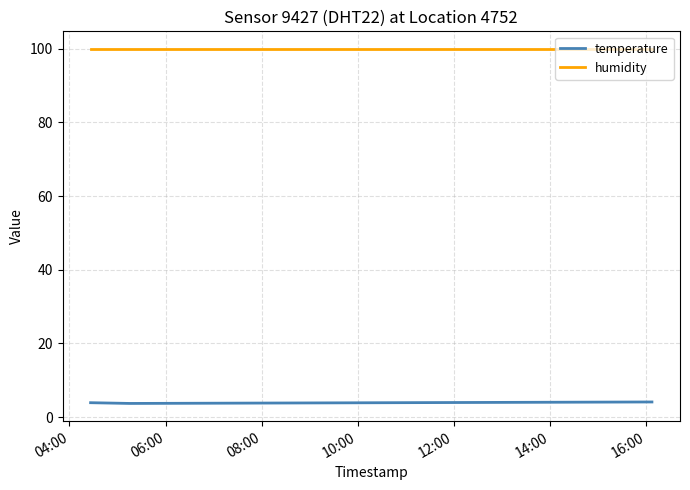

Rank the series by their average value, from lowest to highest.

temperature, humidity